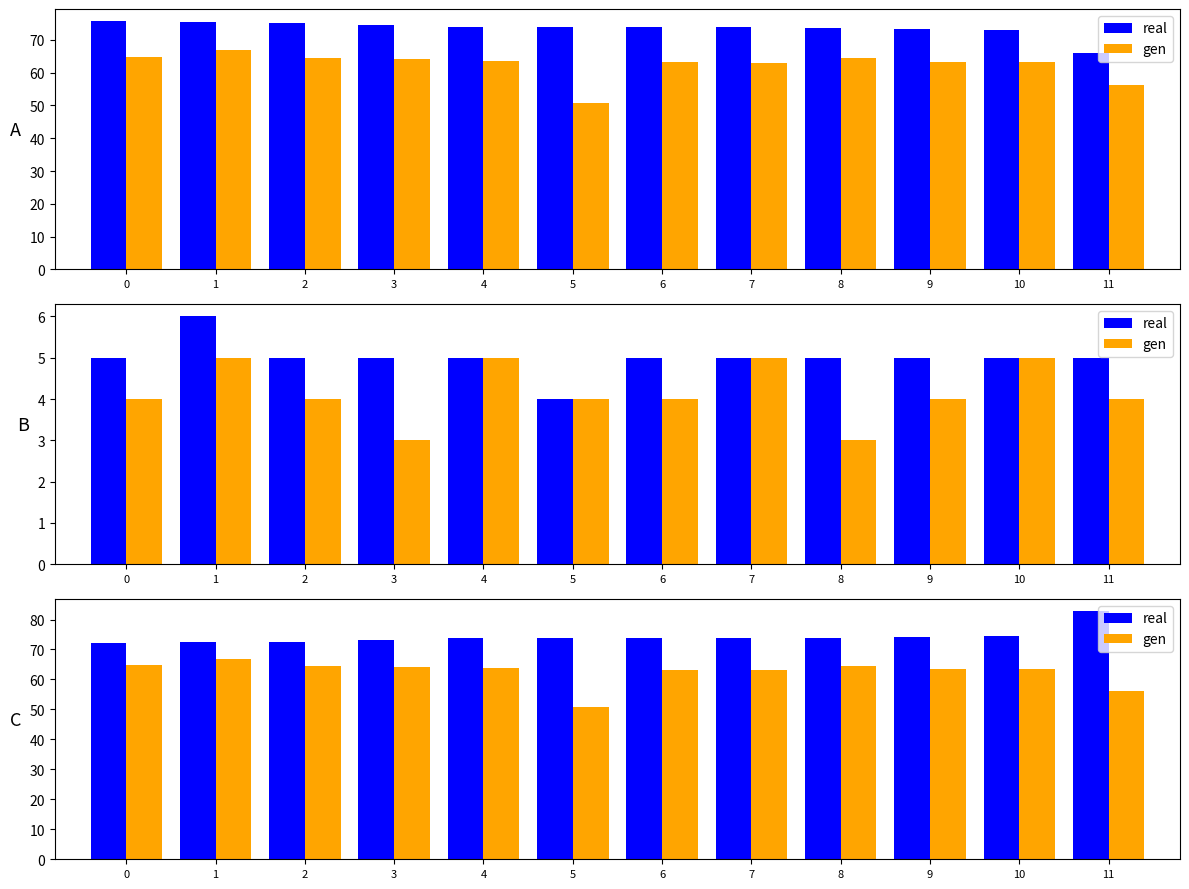

List the series in order of their overall mean, highest first.

real, gen